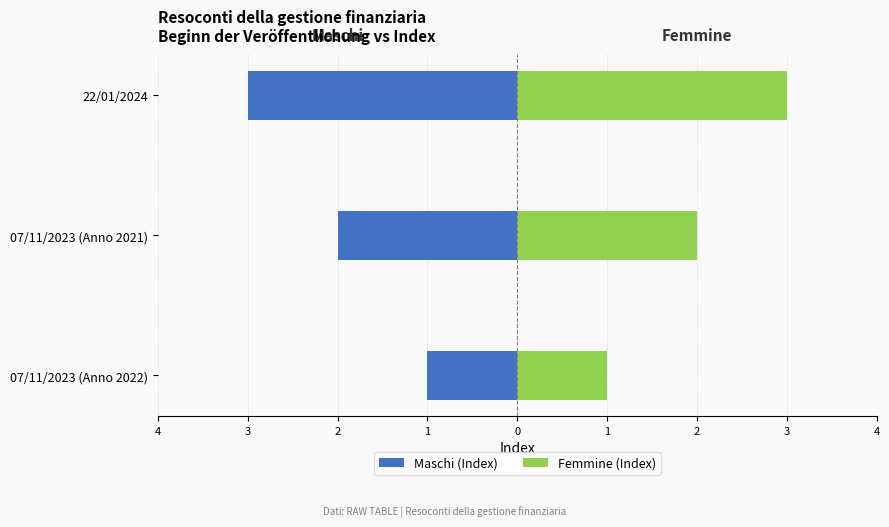

Count the Maschi (Index) values in the range -3 to -1.

3